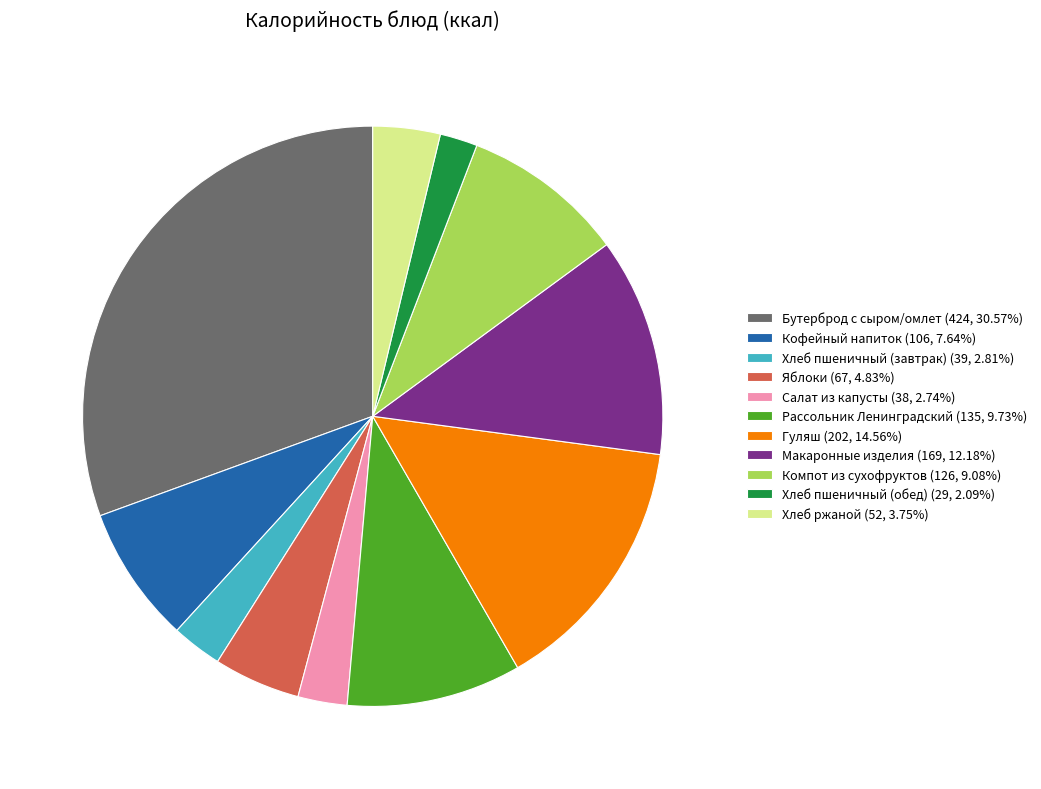

Does Кофейный напиток (106, 7.64%) represent more than half of the total?

No